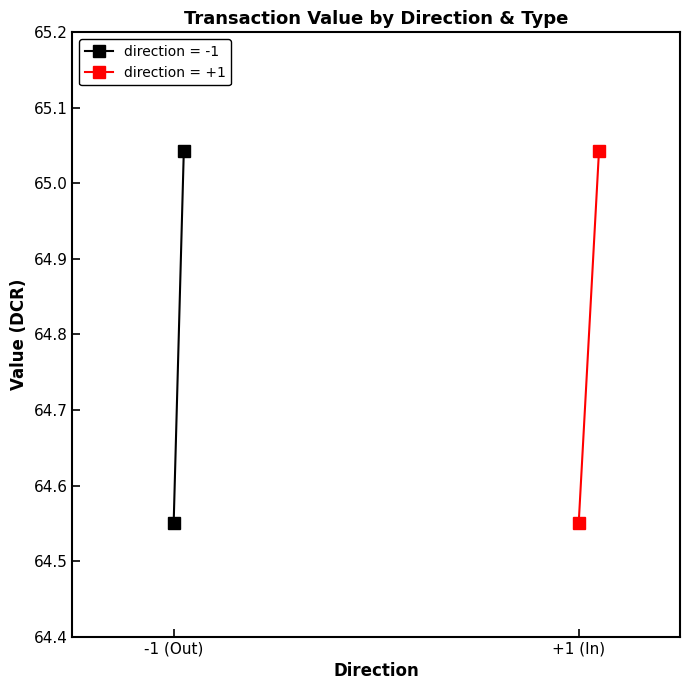

What is the difference between the maximum and minimum values in the direction=-1 (value) series?

0.5